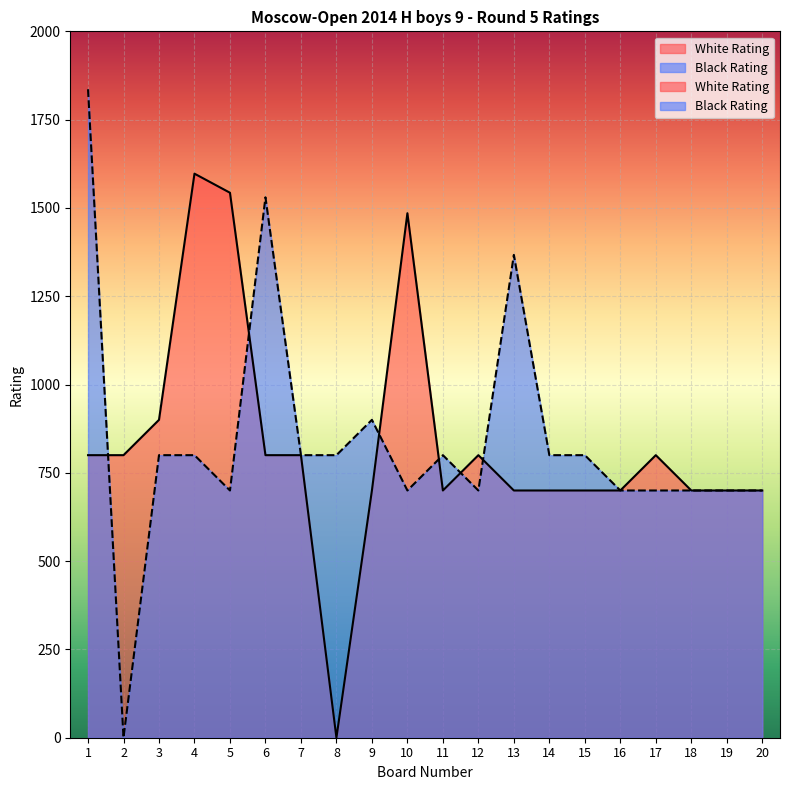

How many lines are shown in the chart?

2